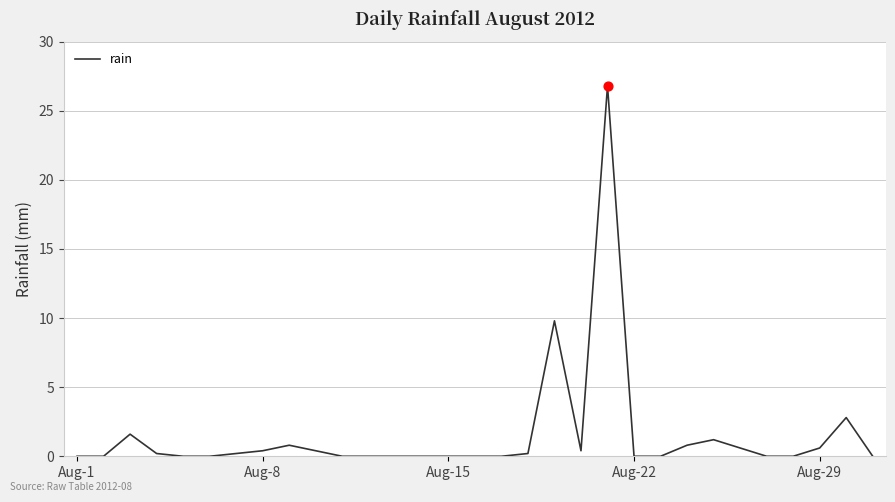

What is the greatest value displayed?

26.8